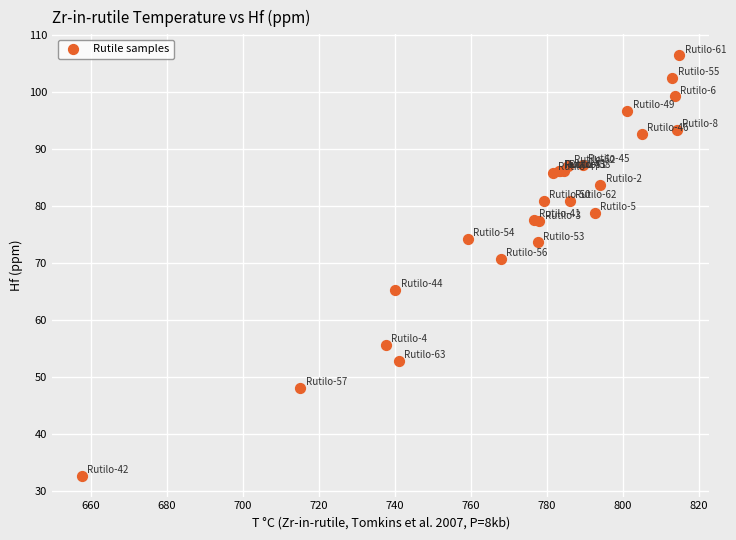

What Y value in the scatter plot is closest to 69?

70.7